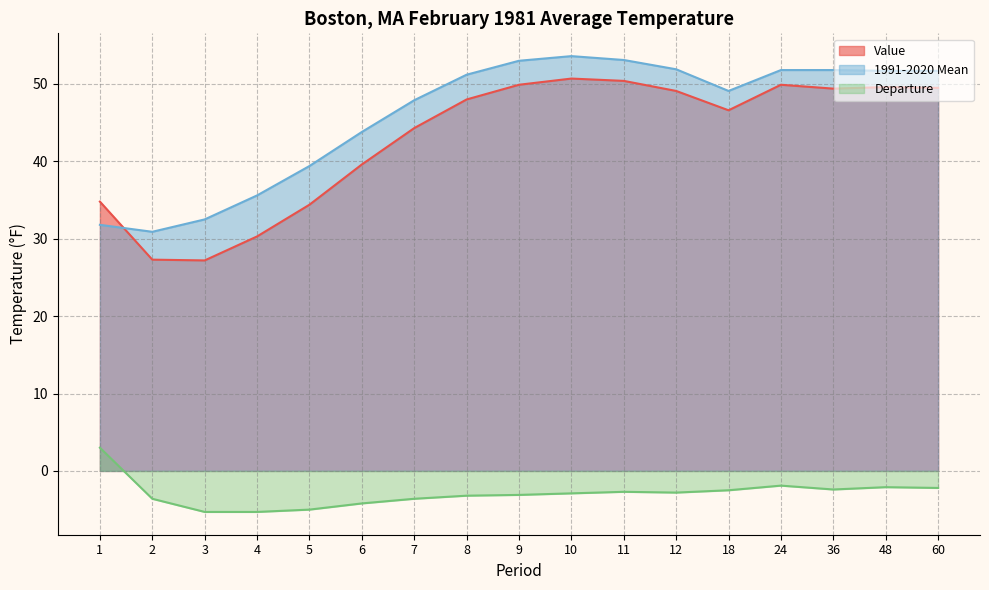

At 10, list the series in order from largest to smallest.

1991-2020 Mean, Value, Departure